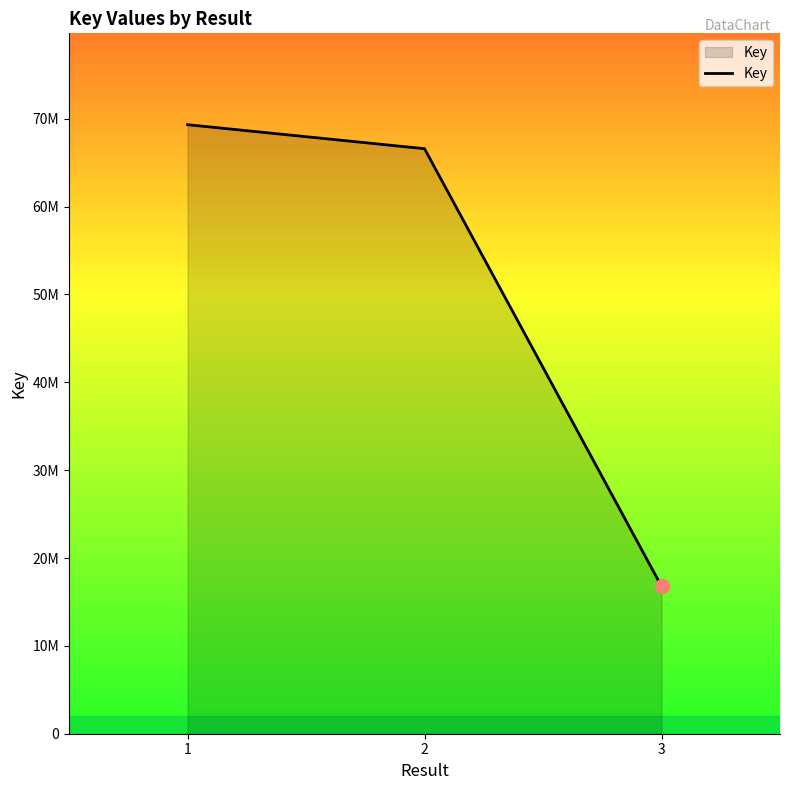

Is it true that the value at 2 is 66593775?

True